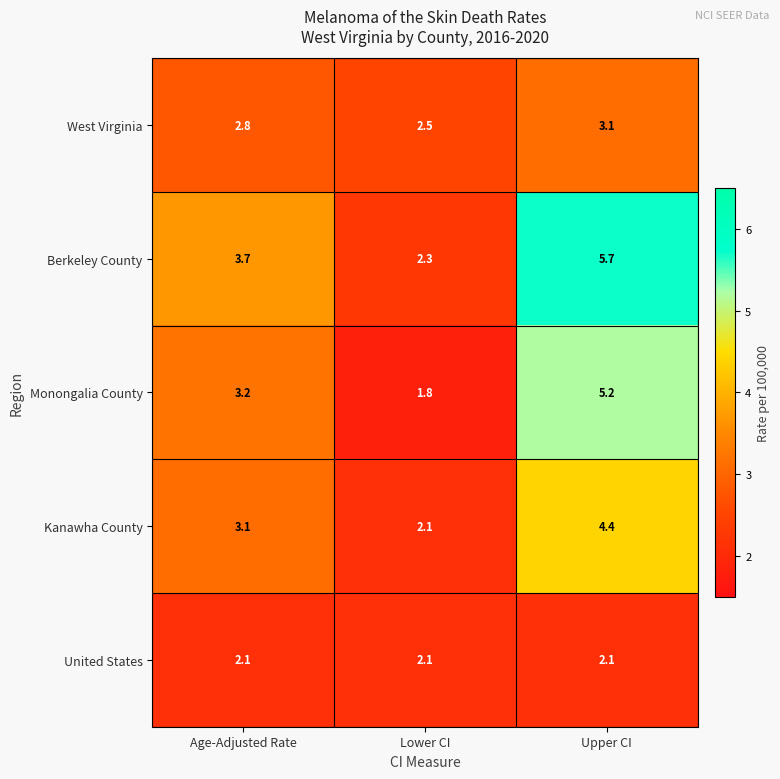

At Age-Adjusted Rate, list the series in order from smallest to largest.

United States, West Virginia, Kanawha County, Monongalia County, Berkeley County